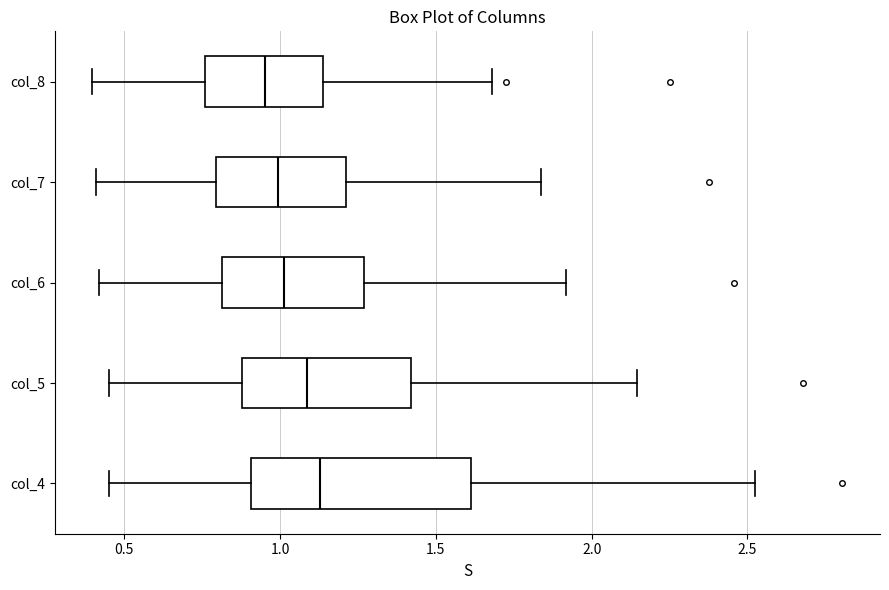

Where does the right whisker of the box for col_8 end on the x-axis? The values are not printed on the chart, so give them approximately, as read against the axis.

1.70